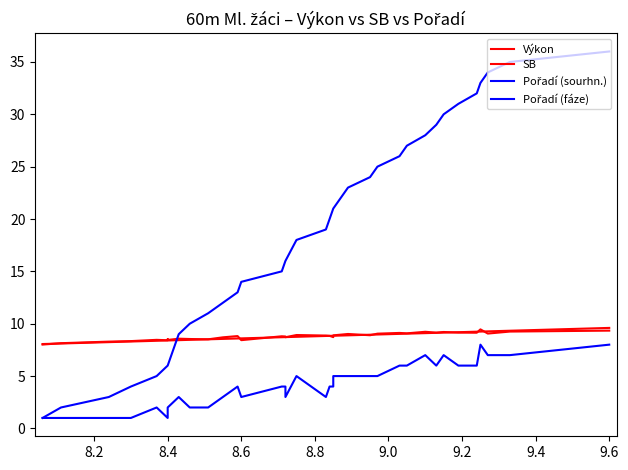

What is the value of the SB point at the 32nd from the left?

9.1